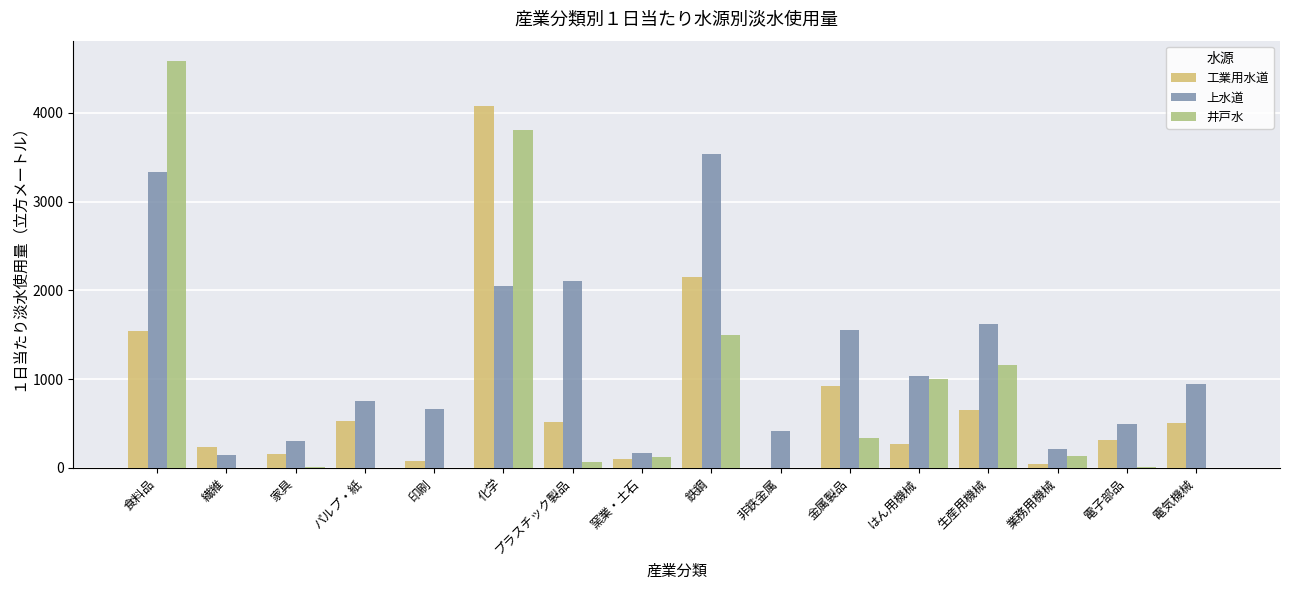

Which category has the highest value in the 井戸水 series?

食料品